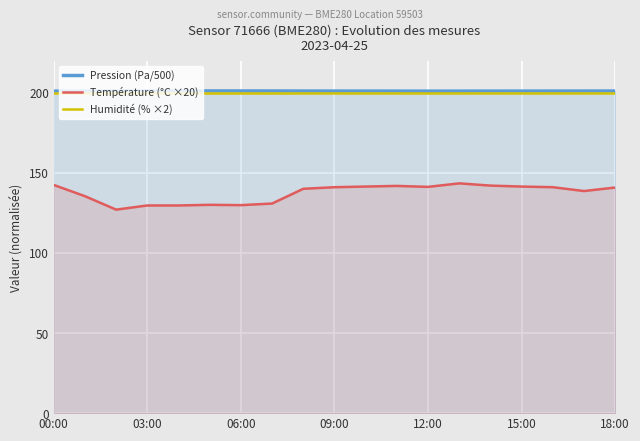

Read the Humidité (% ×2) value at 18:00.

200.0